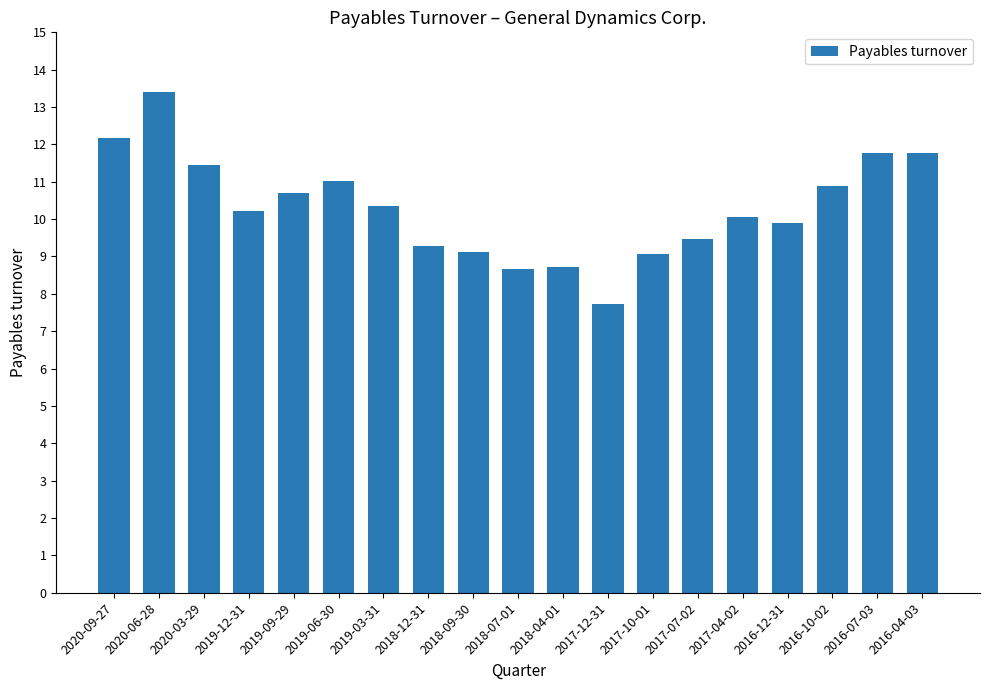

True or false: the data shows 7.7 at 2017-12-31.

True